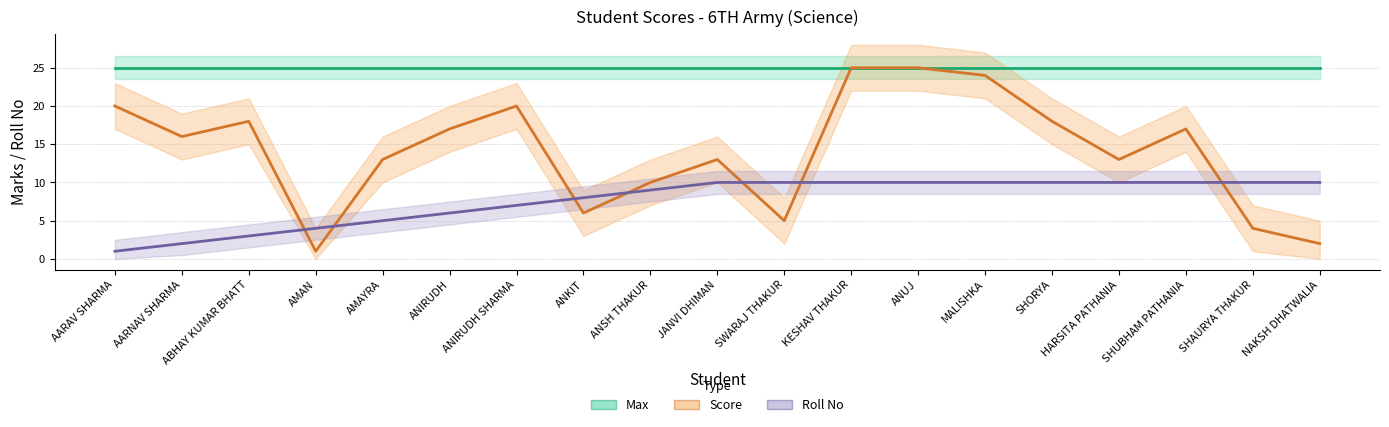

Is the value of Max at AMAYRA greater than the value of Roll No at ABHAY KUMAR BHATT?

Yes